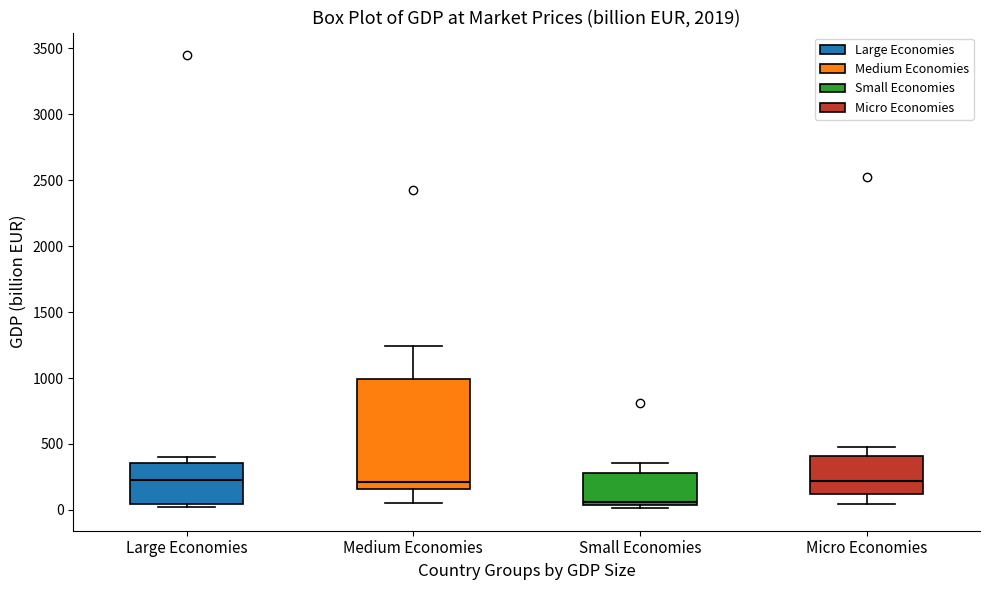

Where is the upper edge of the box for Small Economies on the y-axis? The values are not printed on the chart, so give them approximately, as read against the axis.

300